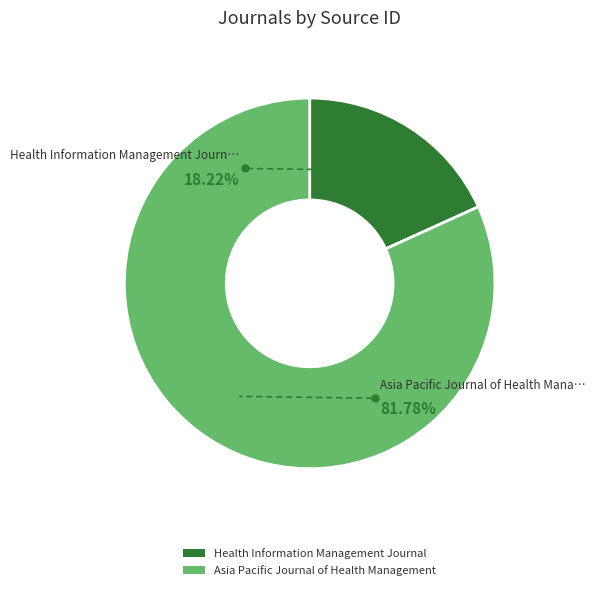

Which category has the biggest portion of the pie?

Asia Pacific Journal of Health Management